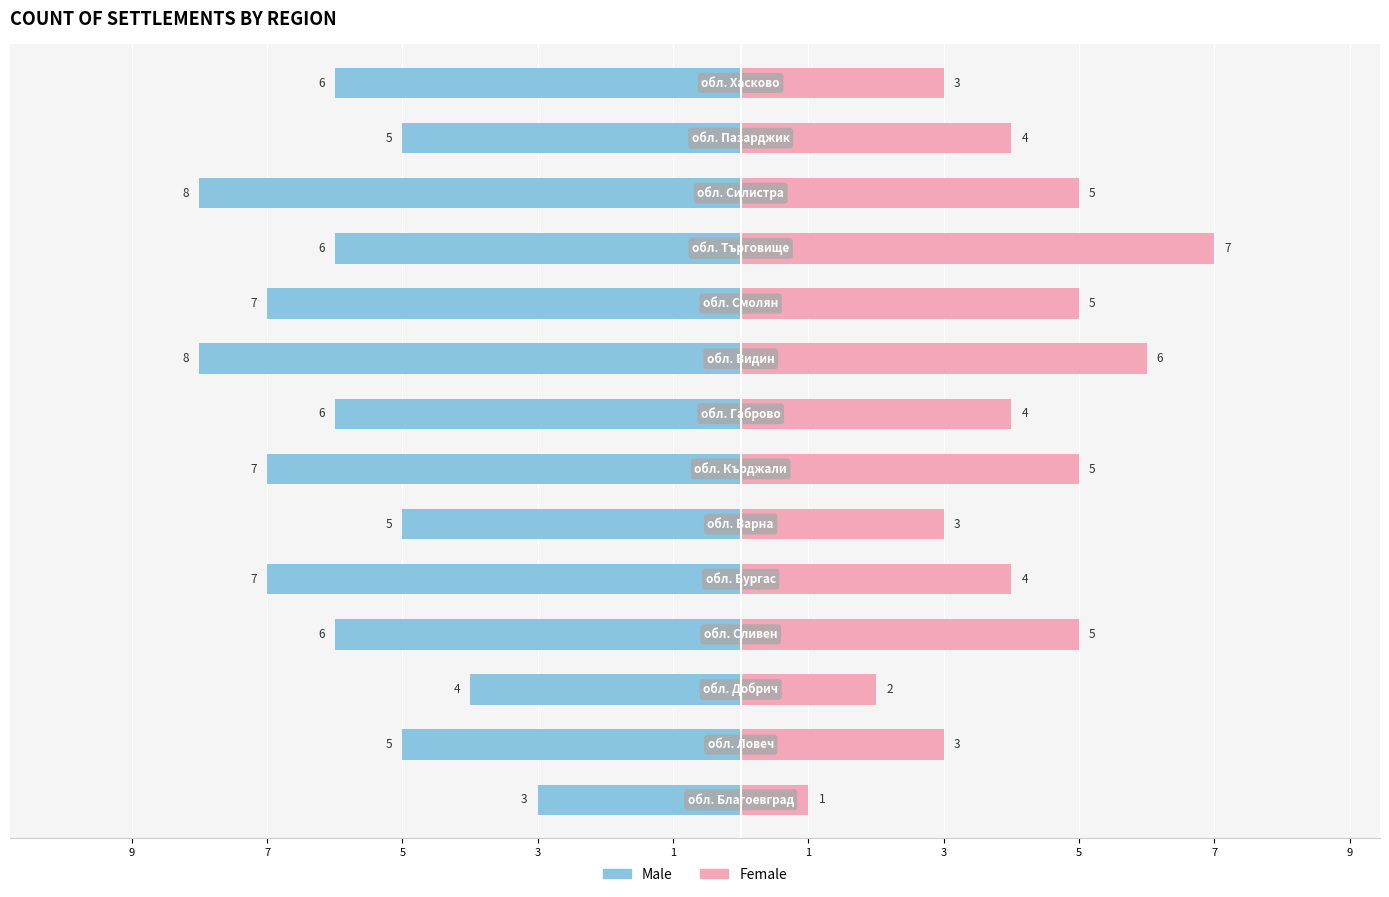

Which series has the widest spread of values?

Female